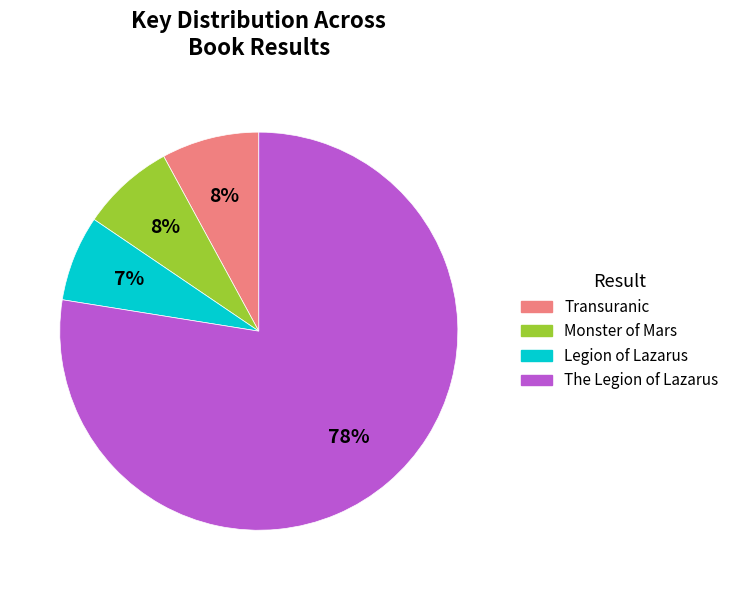

What is the majority slice?

The Legion of Lazarus